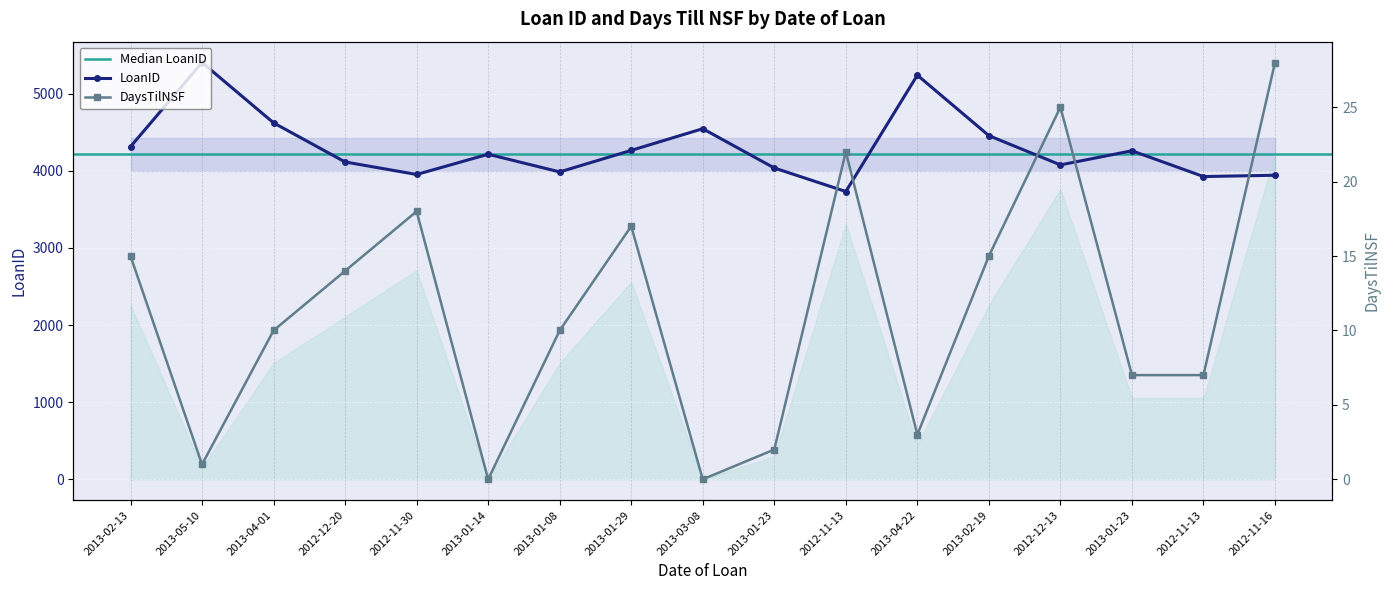

List the labels in order of LoanID value, largest first.

2013-05-10, 2013-04-22, 2013-04-01, 2013-03-08, 2013-02-19, 2013-02-13, 2013-01-29, 2013-01-23, 2013-01-14, 2012-12-20, 2012-12-13, 2013-01-23, 2013-01-08, 2012-11-30, 2012-11-16, 2012-11-13, 2012-11-13